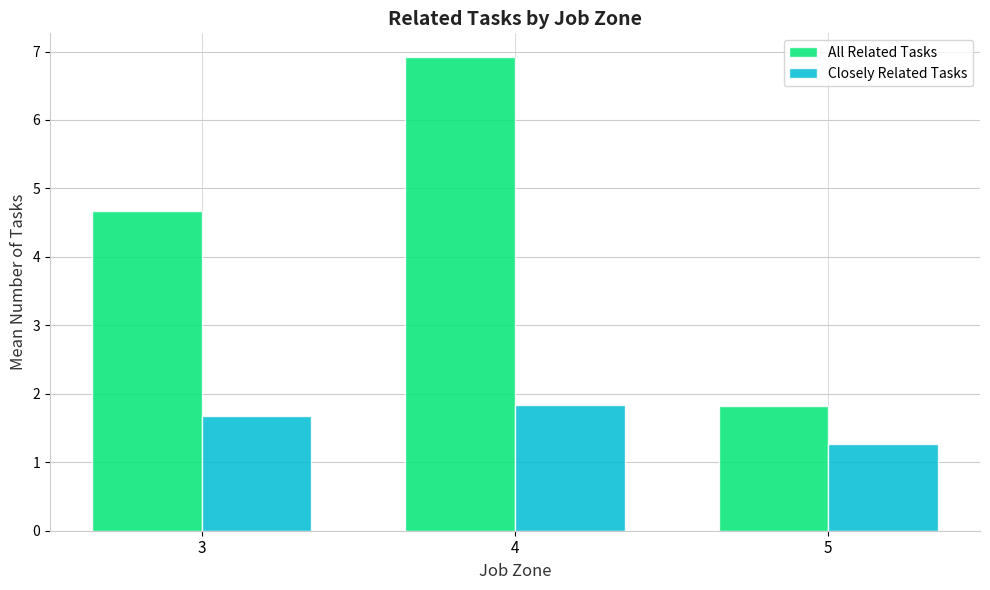

How many categories are shown in the chart?

3